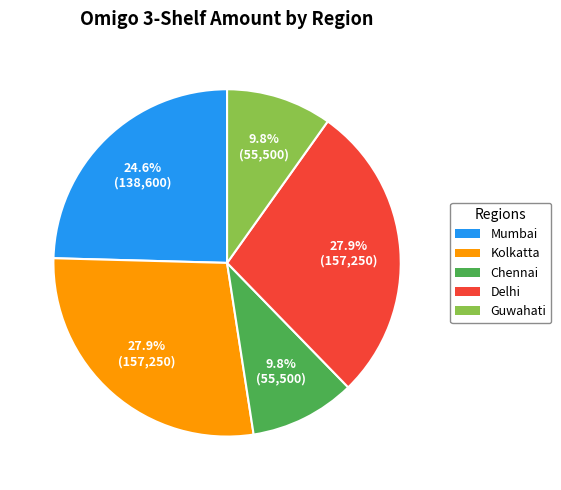

Is there a majority slice in this chart?

No